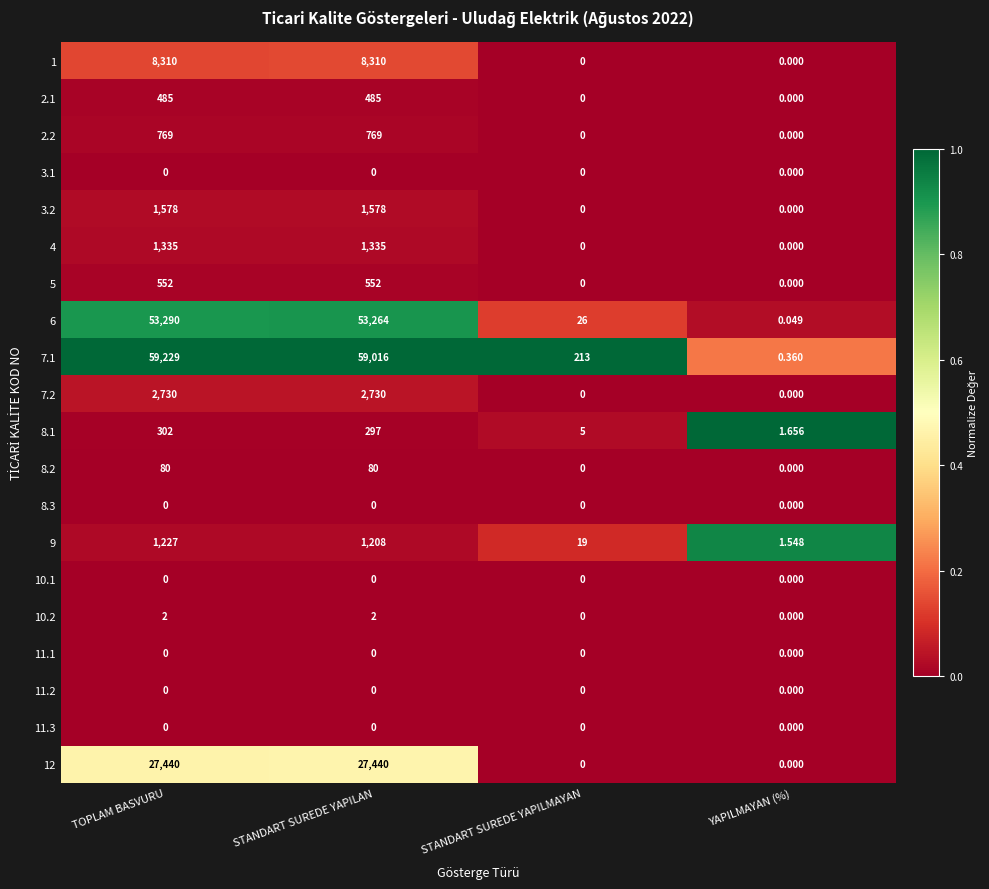

Is the value of 9 at YAPILMAYAN (%) greater than the value of 11.2 at STANDART SUREDE YAPILAN?

Yes